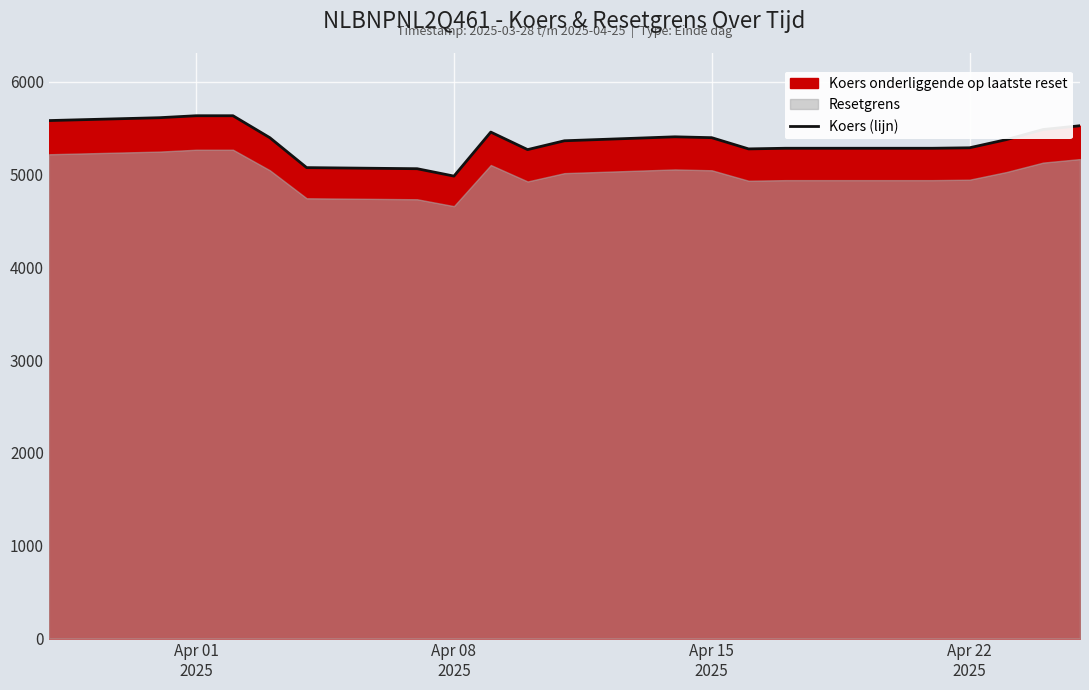

What is the lowest value of the Koers (lijn) series?

4982.8